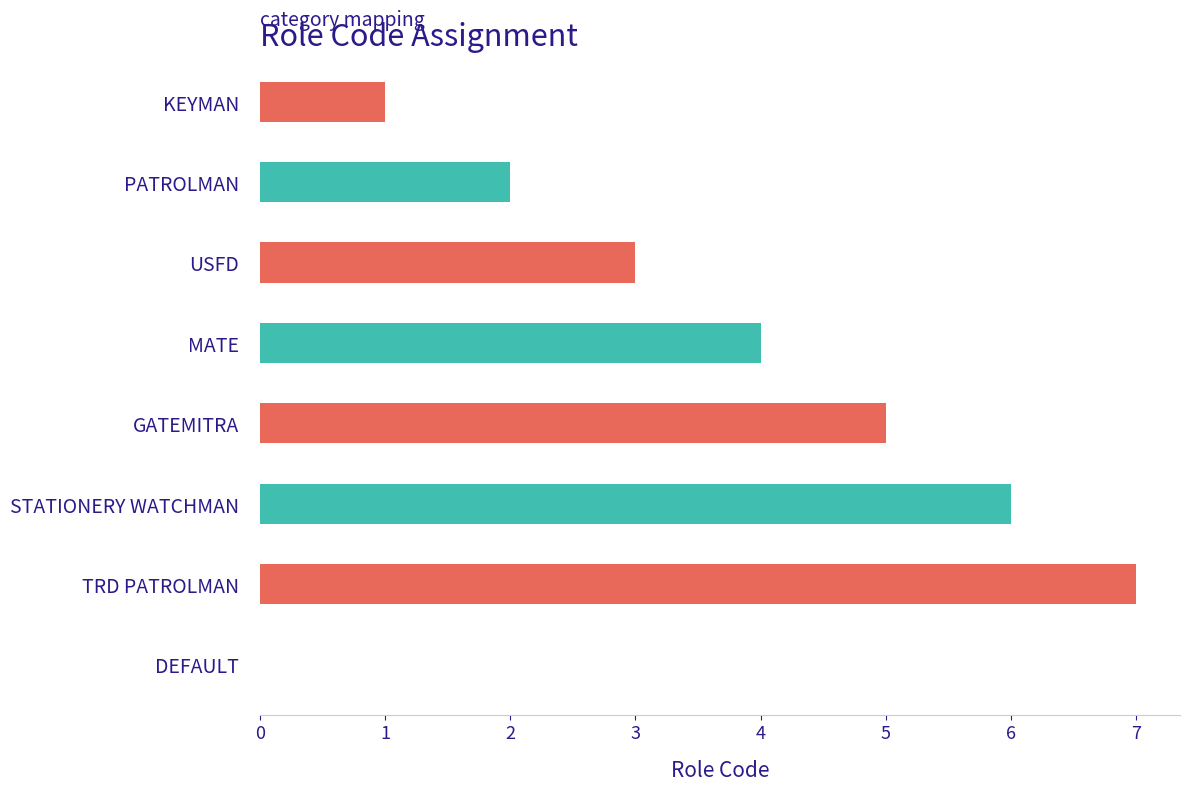

Which label corresponds to the largest value in the chart?

TRD PATROLMAN